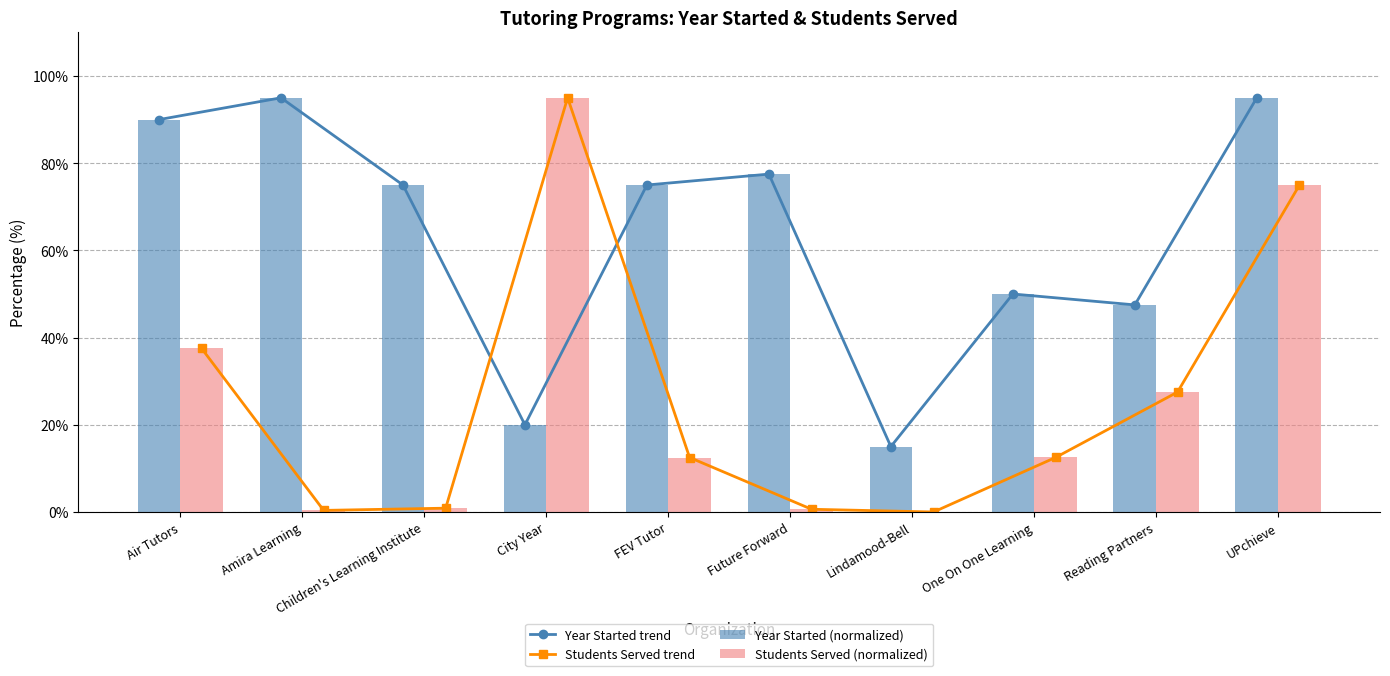

Which series has the widest spread of values?

Students Served trend